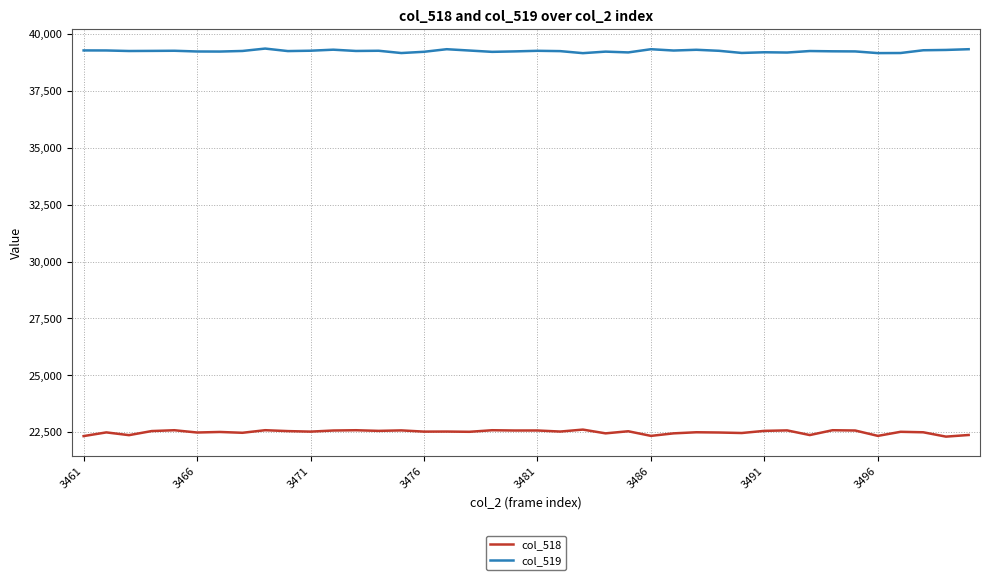

True or false: col_518 and col_519 intersect in this chart.

False